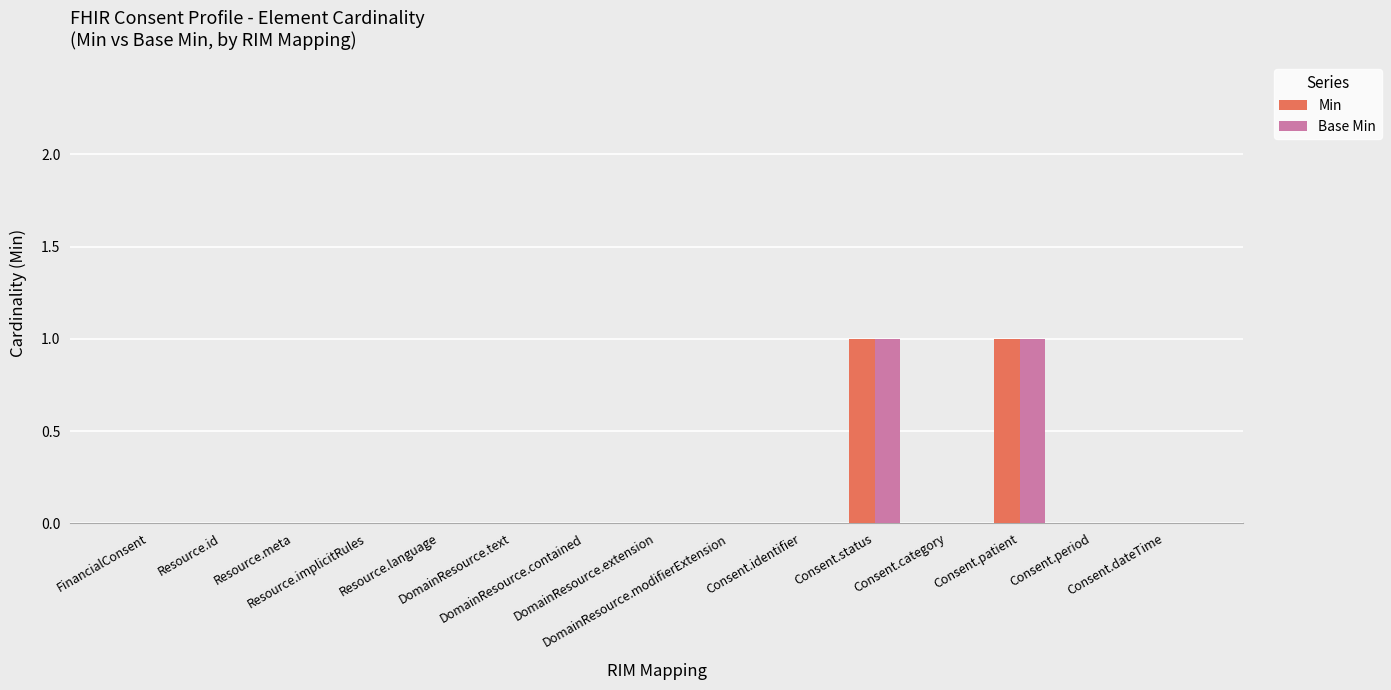

Count the number of categories in the chart.

15